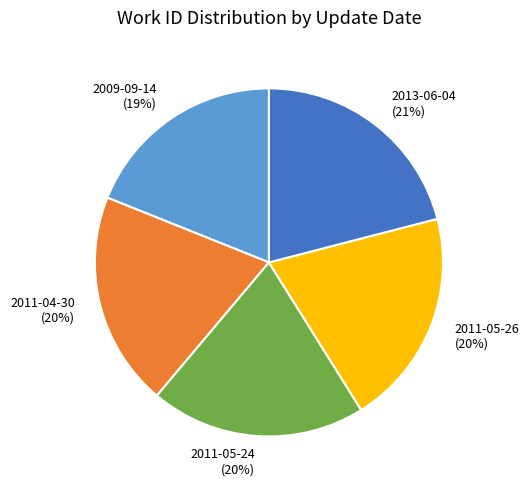

Combined, do 2011-05-24 and 2011-05-26 account for over 50%?

No